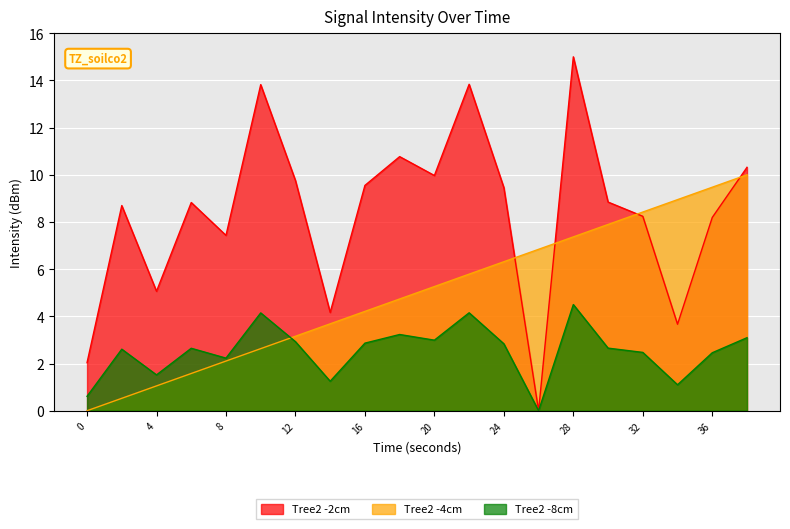

Reading right to left, transcribe all the data shown in this chart.

intensity(dBm): 10.3	8.2	3.7	8.2	8.8	15.0	0.0	9.5	13.8	10.0	10.8	9.5	4.2	9.8	13.8	7.4	8.8	5.1	8.7	2.0
second: 10.0	9.5	8.9	8.4	7.9	7.4	6.8	6.3	5.8	5.3	4.7	4.2	3.7	3.2	2.6	2.1	1.6	1.1	0.5	0.0